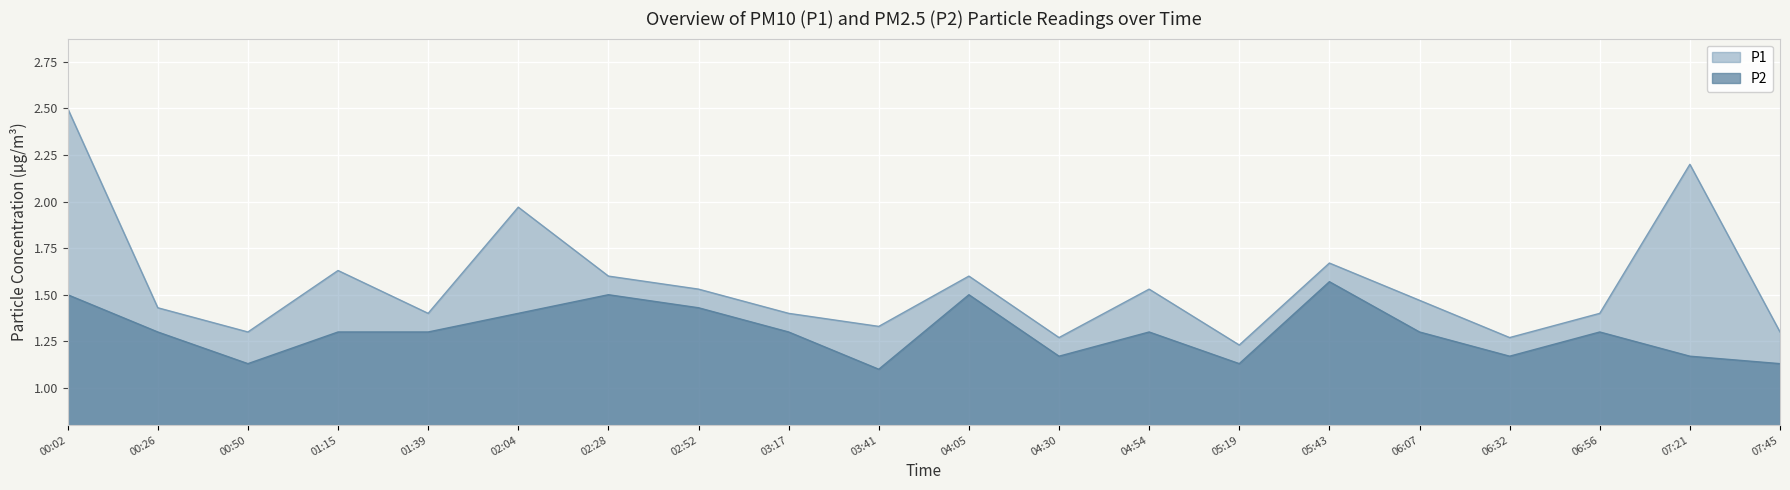

What is the average value of the P2 series?

1.3